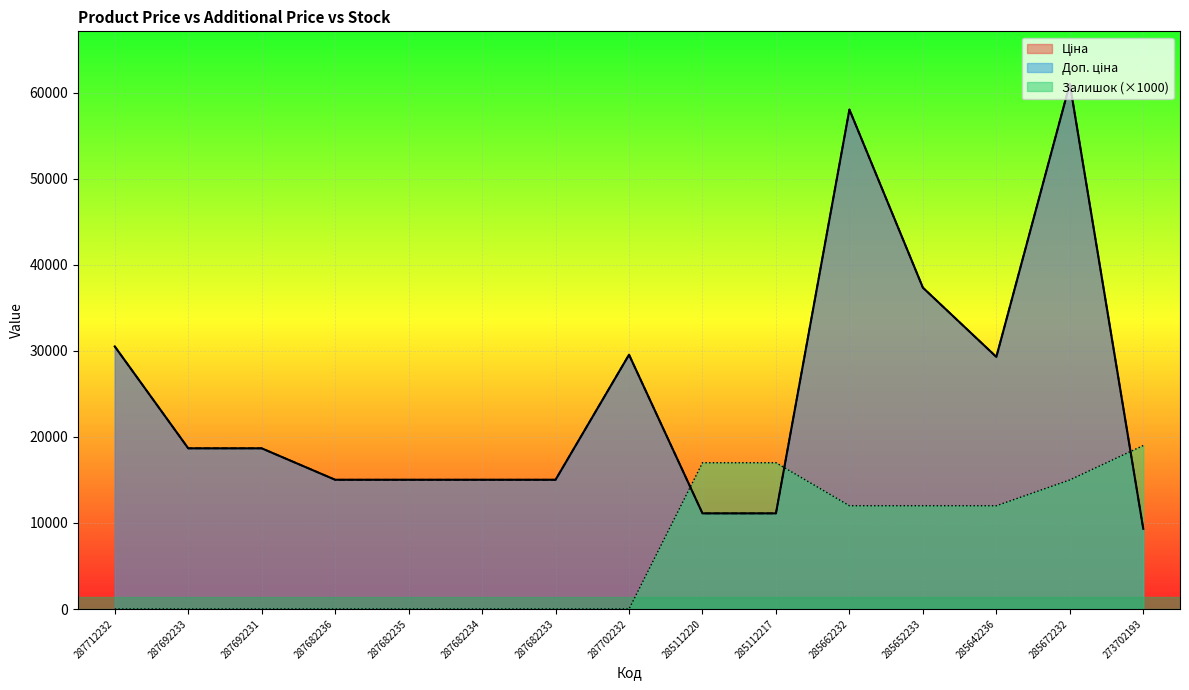

Which series changed the most between 287692233 and 273702193?

Залишок